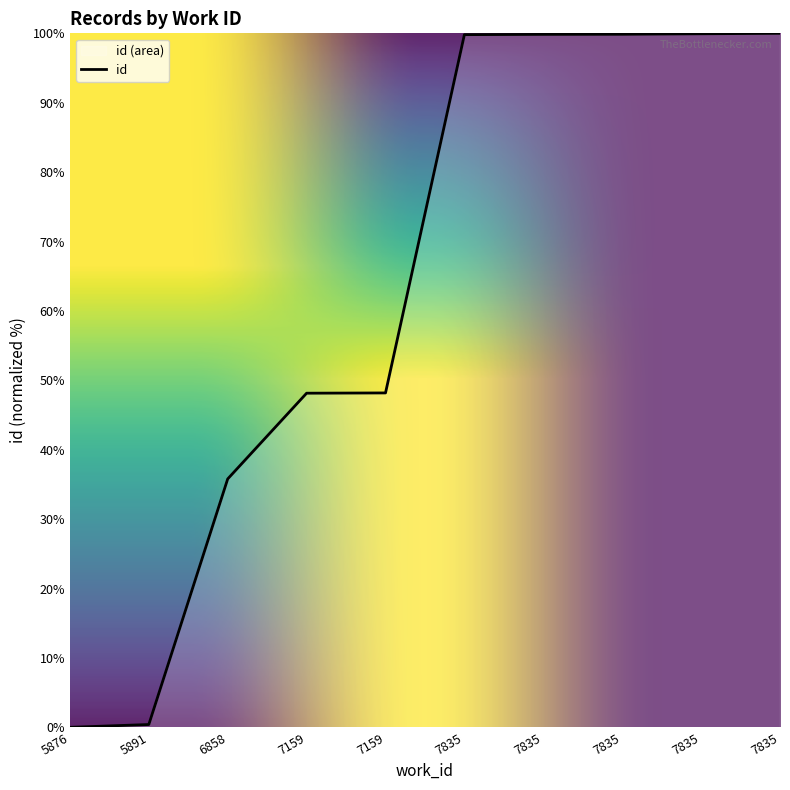

Is this an area chart (filled region under the line)?

No